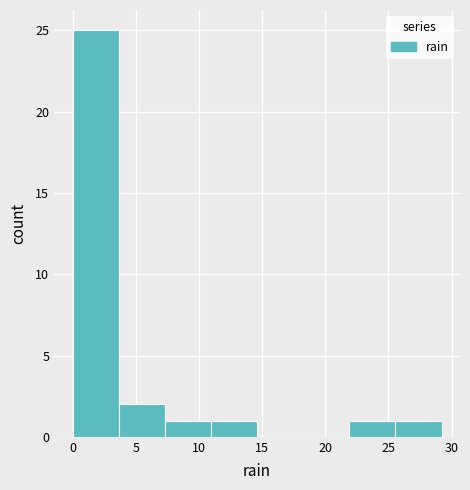

What is the height of the bar covering 0.00 to 3.65 on the x-axis? Neither the bar edges nor the heights are printed on the chart, so give them approximately, as read against the axes.

25